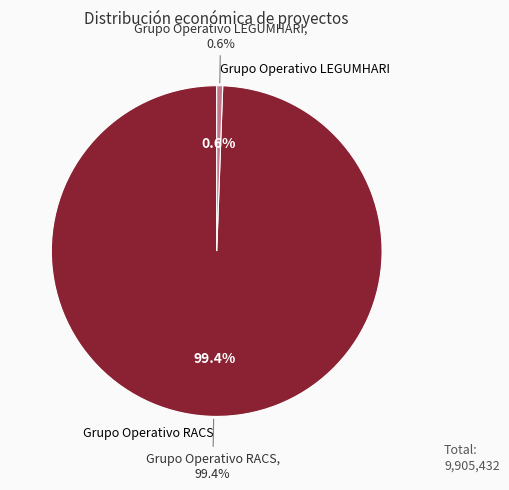

True or false: Grupo Operativo LEGUMHARI accounts for 1% of the total.

True